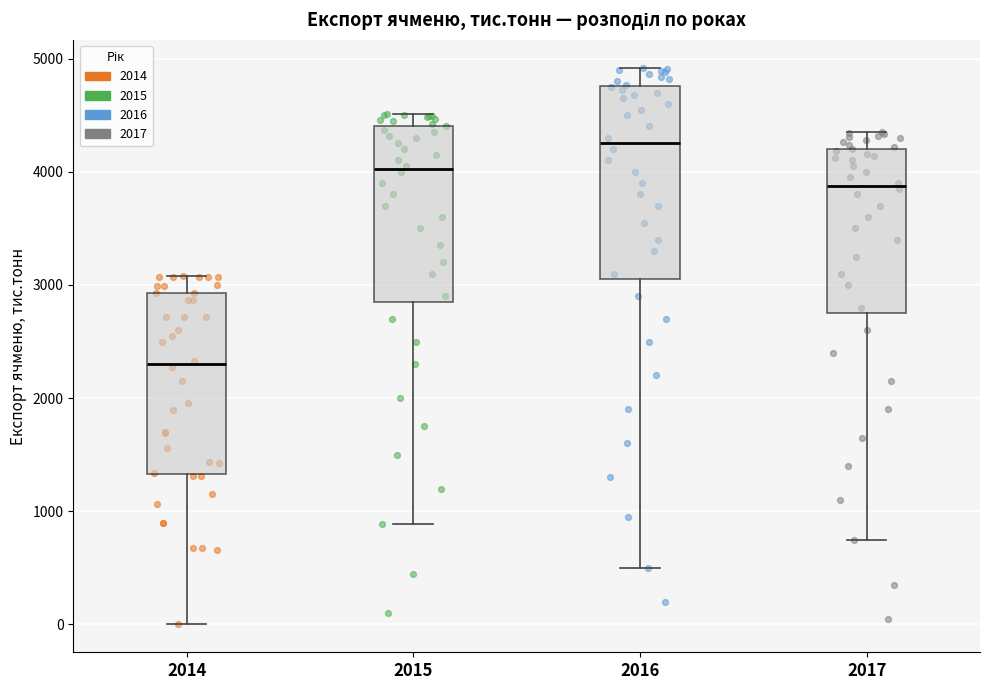

Reading left to right, read every box against the y-axis: the position of its median line, the range the box covers, and the ends of its whiskers. The values are not printed on the chart, so give them approximately, as read against the axis.

2014: median 2300, box 1300 to 2900, whiskers 0 to 3100
2015: median 4000, box 2900 to 4400, whiskers 900 to 4500
2016: median 4300, box 3100 to 4800, whiskers 500 to 4900
2017: median 3900, box 2800 to 4200, whiskers 800 to 4400